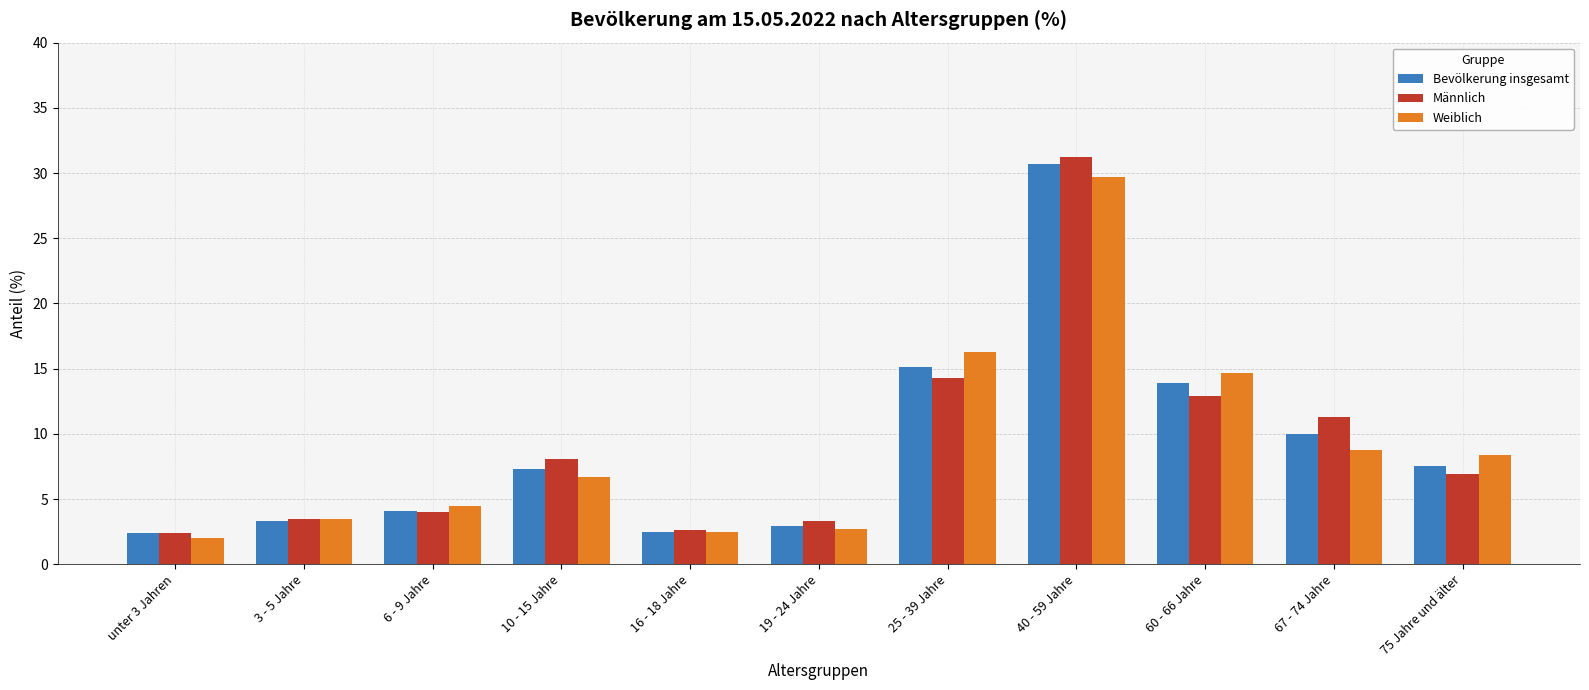

Is the value of Männlich at 6 - 9 Jahre greater than the value of Bevölkerung insgesamt at 16 - 18 Jahre?

Yes